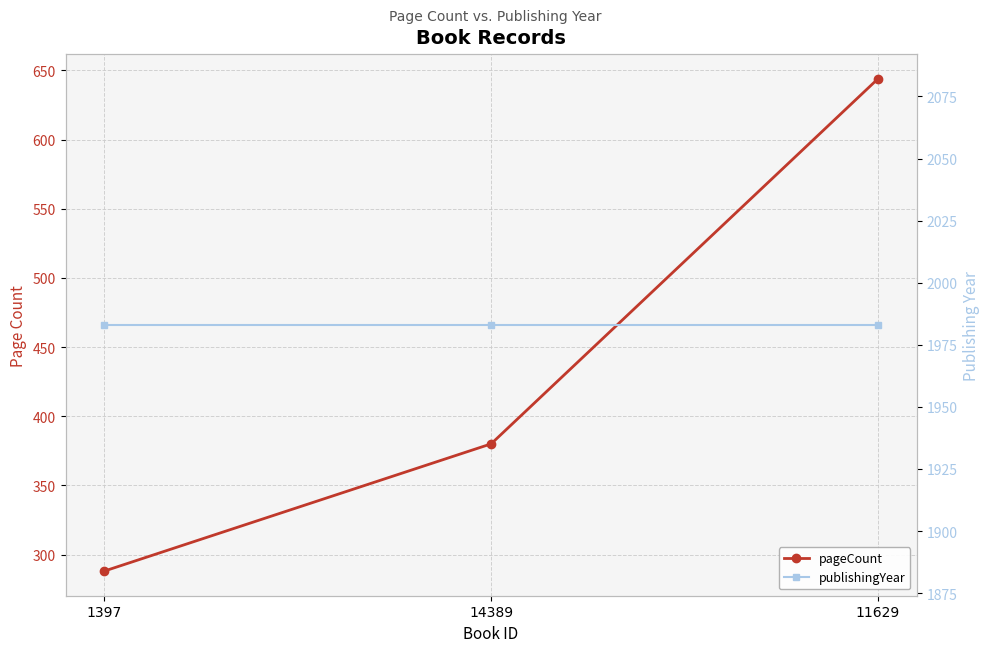

What is the spread (max minus min) of values at 1397?

1695